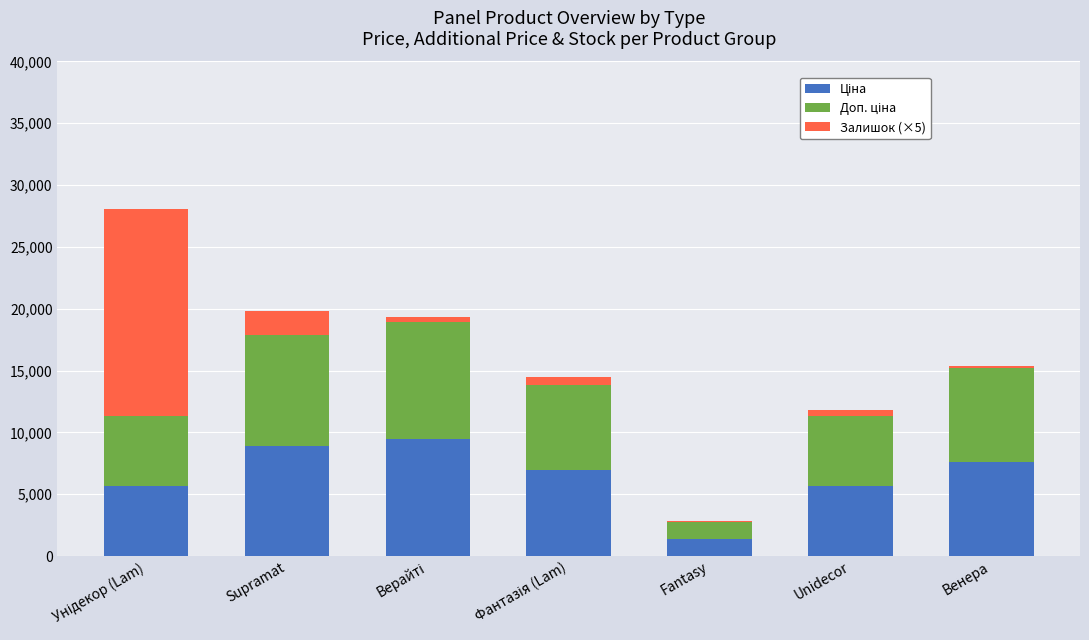

Are the bars grouped side by side (vs. stacked)?

No